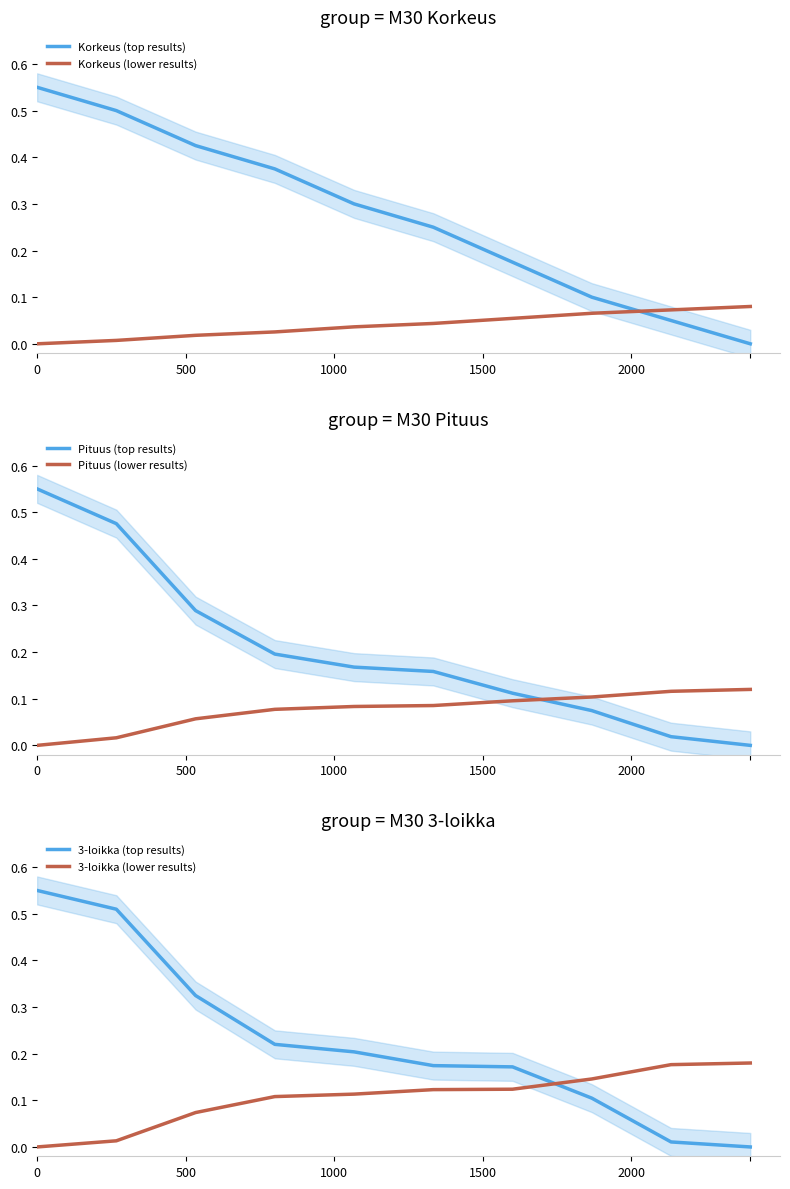

Which series ends up on top after the final intersection of Korkeus (top results) and Korkeus (lower results)?

Korkeus (lower results)